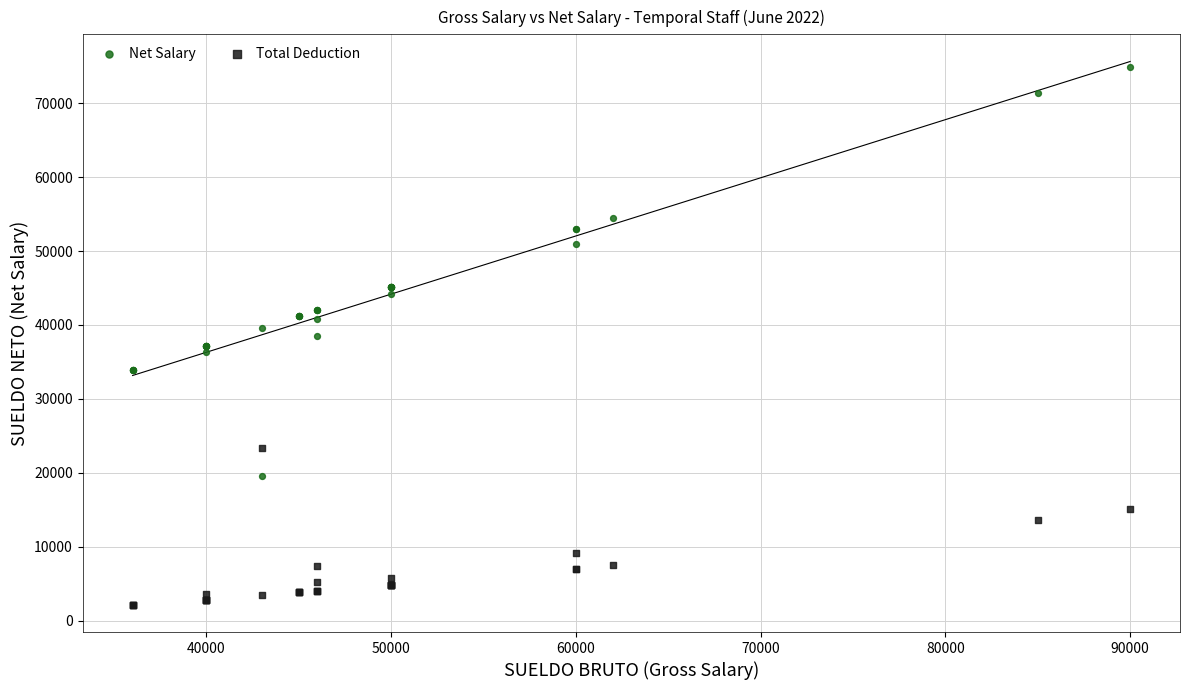

In the Total Deduction series, what Y value is closest to 12767?

13600.5